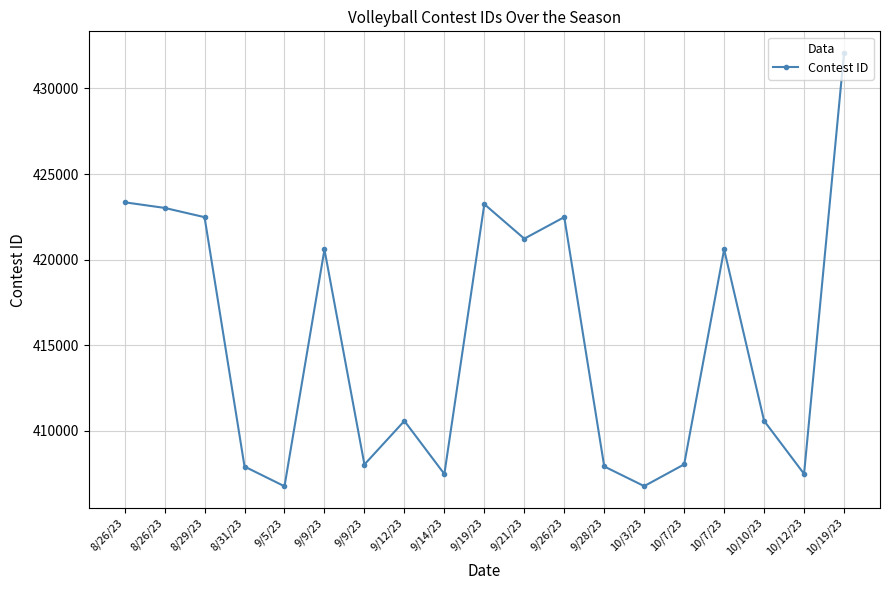

How many lines are shown in the chart?

1